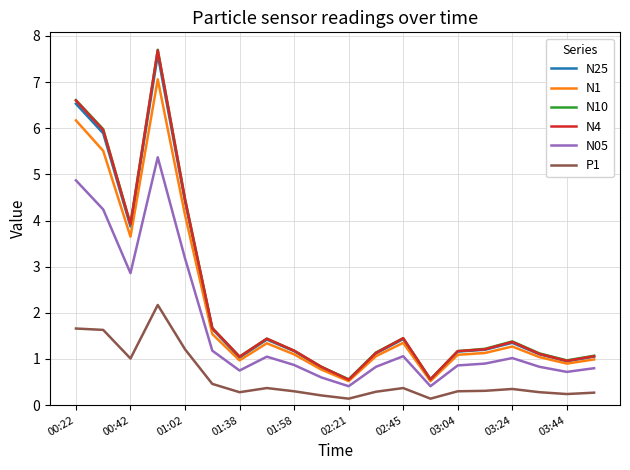

True or false: P1 and N25 cross at least once.

False